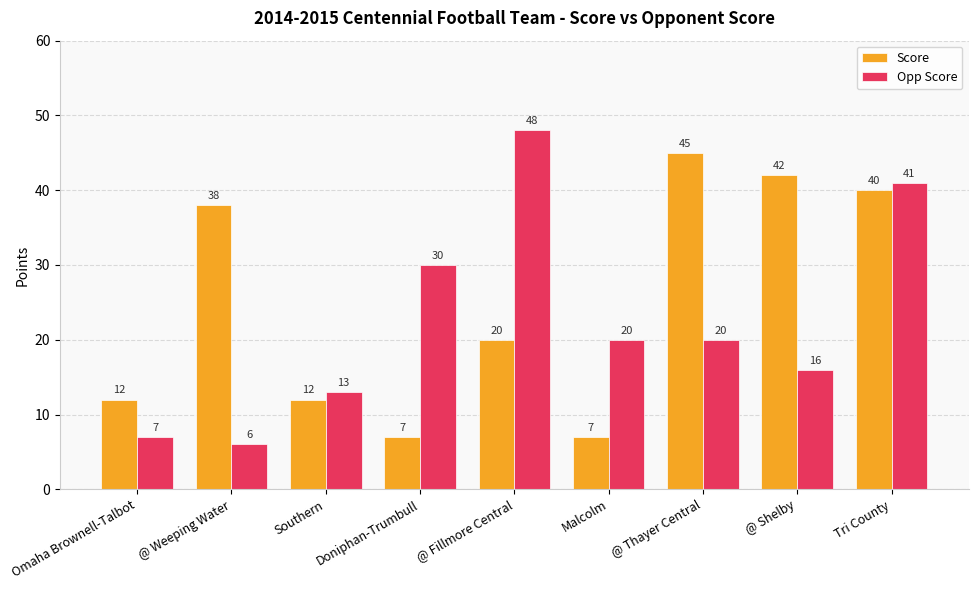

The Opp Score series shows 48 at @ Fillmore Central. True or false?

True